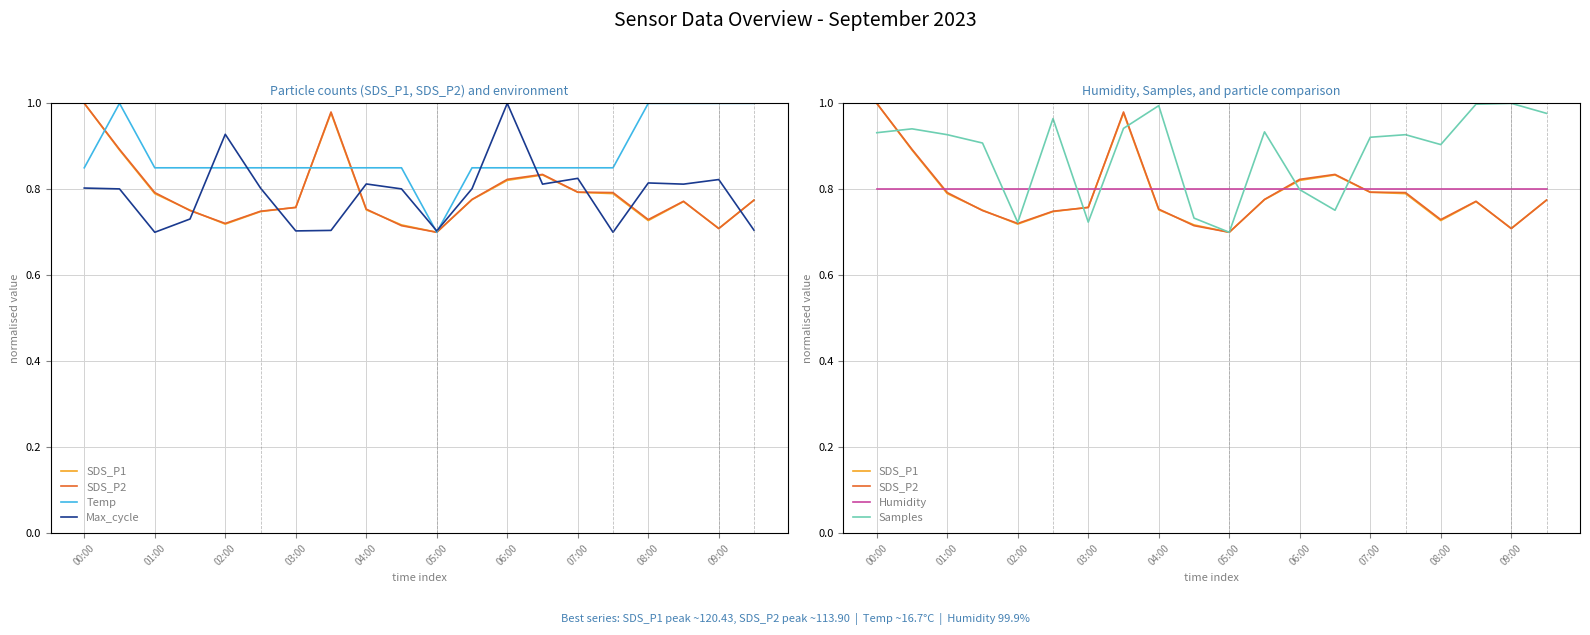

True or false: Humidity and Temp intersect in this chart.

True